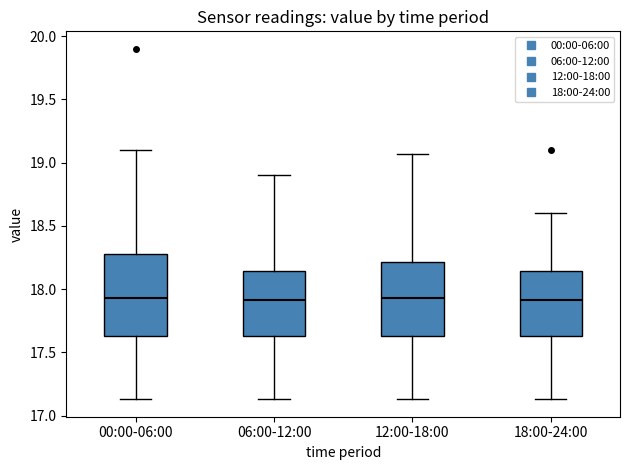

Reading left to right, transcribe this box plot: for each box, give where its median line is, the range the box spans, and where its two whiskers end, as read against the y-axis. The values are not printed on the chart, so give them approximately, as read against the axis.

00:00-06:00: median 17.95, box 17.65 to 18.30, whiskers 17.15 to 19.10
06:00-12:00: median 17.90, box 17.65 to 18.15, whiskers 17.15 to 18.90
12:00-18:00: median 17.95, box 17.65 to 18.20, whiskers 17.15 to 19.05
18:00-24:00: median 17.90, box 17.65 to 18.15, whiskers 17.15 to 18.60